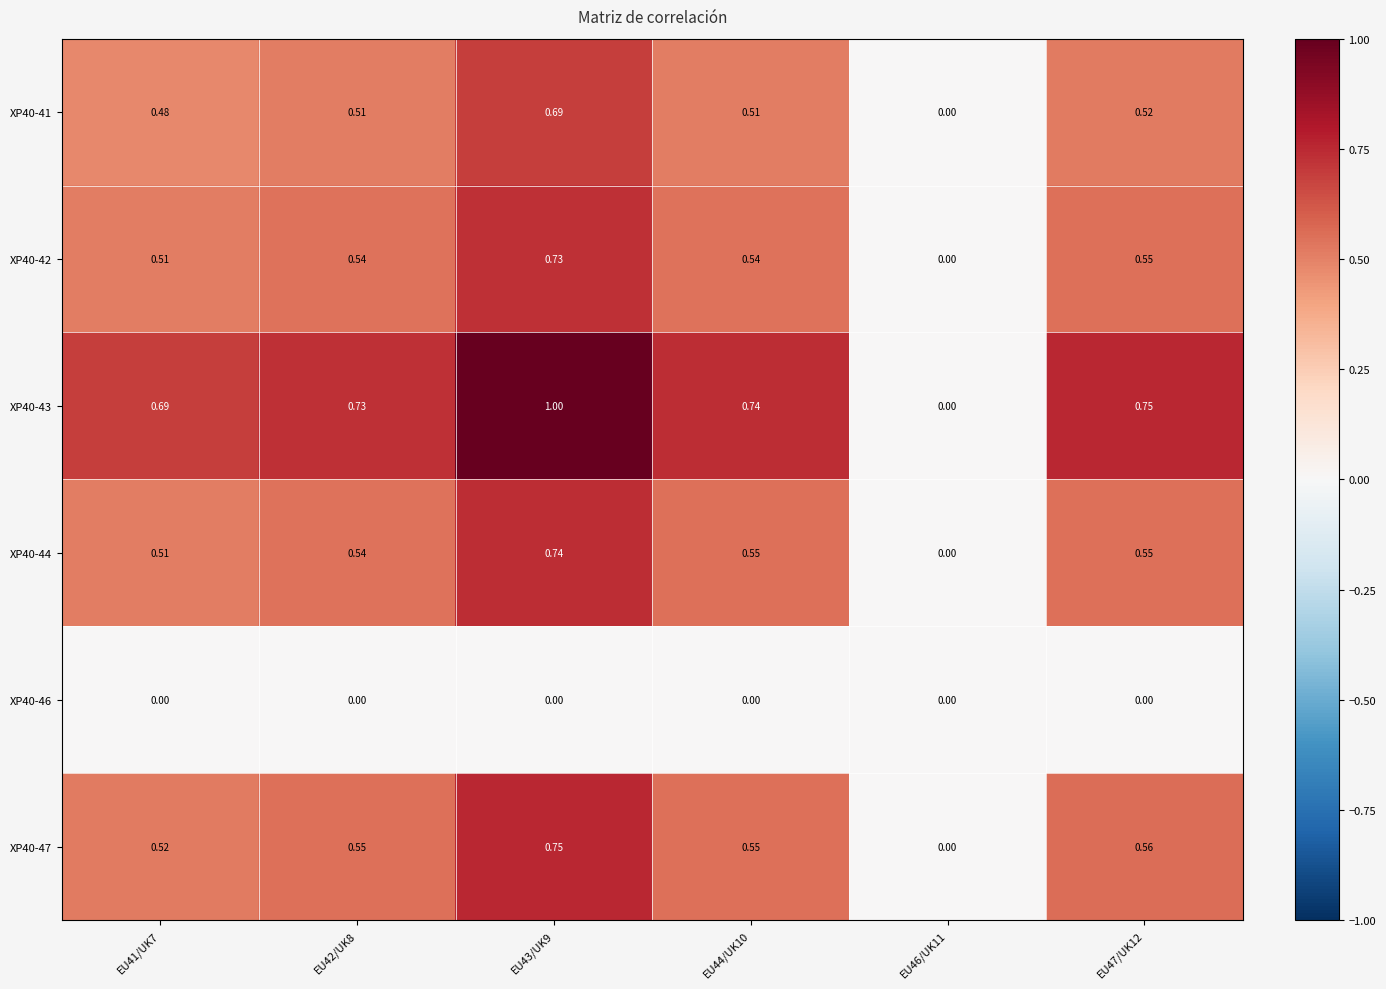

Is the value of XP40-43 at EU47/UK12 greater than the value of XP40-46 at EU42/UK8?

Yes